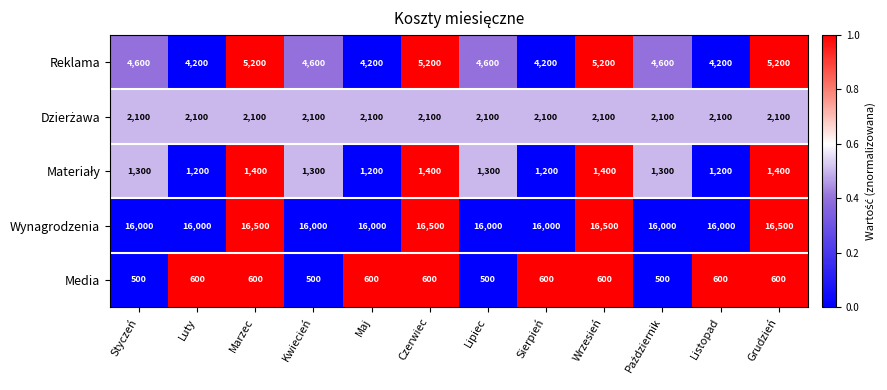

Read the Reklama value at Styczeń.

4600